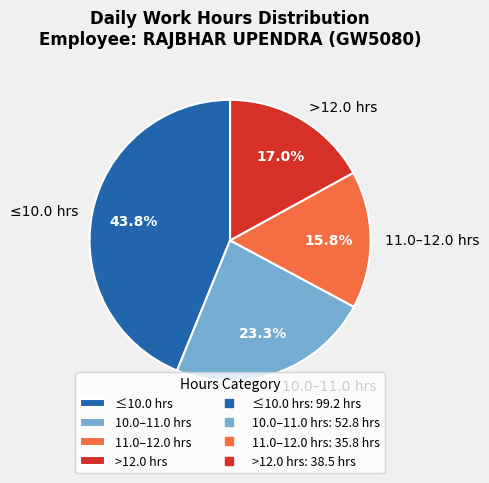

Is there a majority slice in this chart?

No